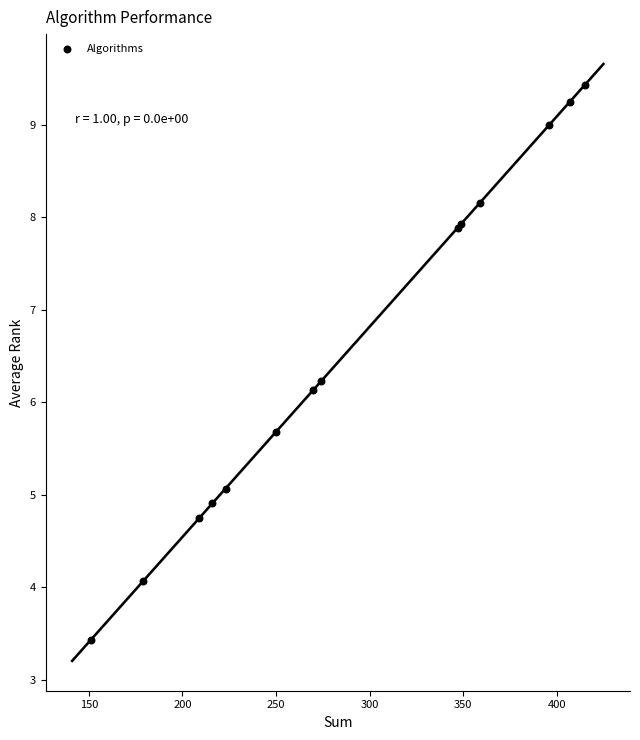

What Y value in the scatter plot is closest to 6?

6.1